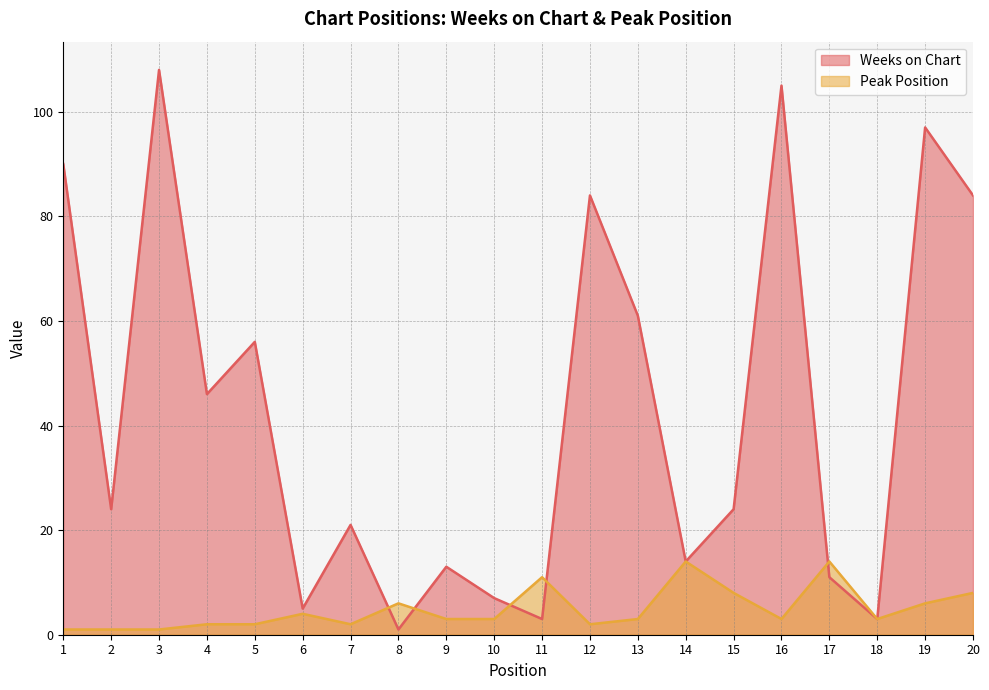

Read the Peak Position value at 20.

8